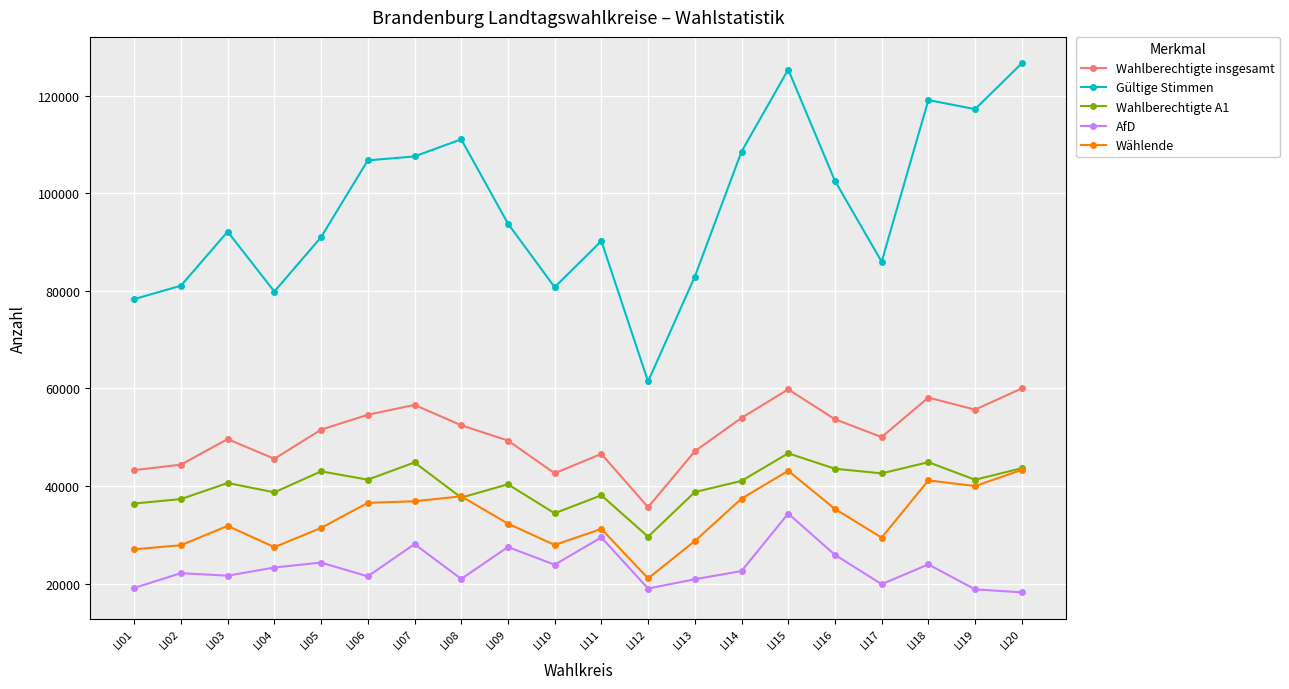

Rank the series at LI17 from lowest to highest value.

AfD, Wählende, Wahlberechtigte A1, Wahlberechtigte insgesamt, Gültige Stimmen